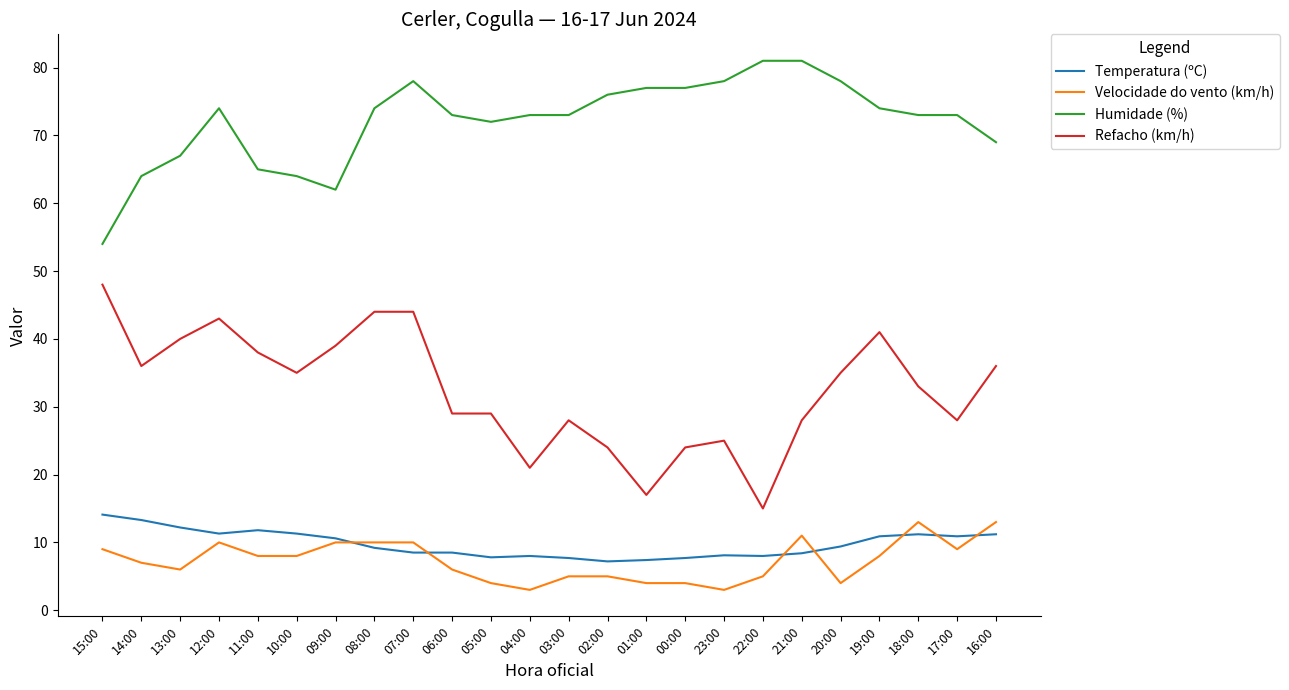

What is the greatest value displayed?

81.0